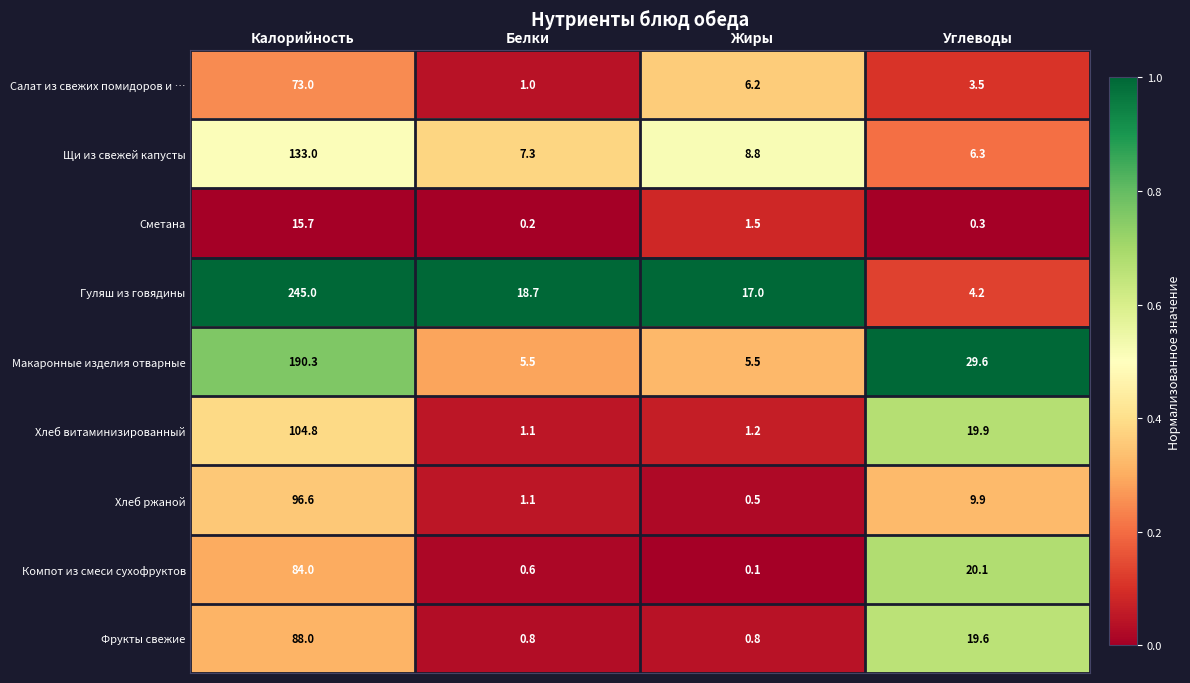

The value of Хлеб ржаной at Белки is 0.6. True or false?

False